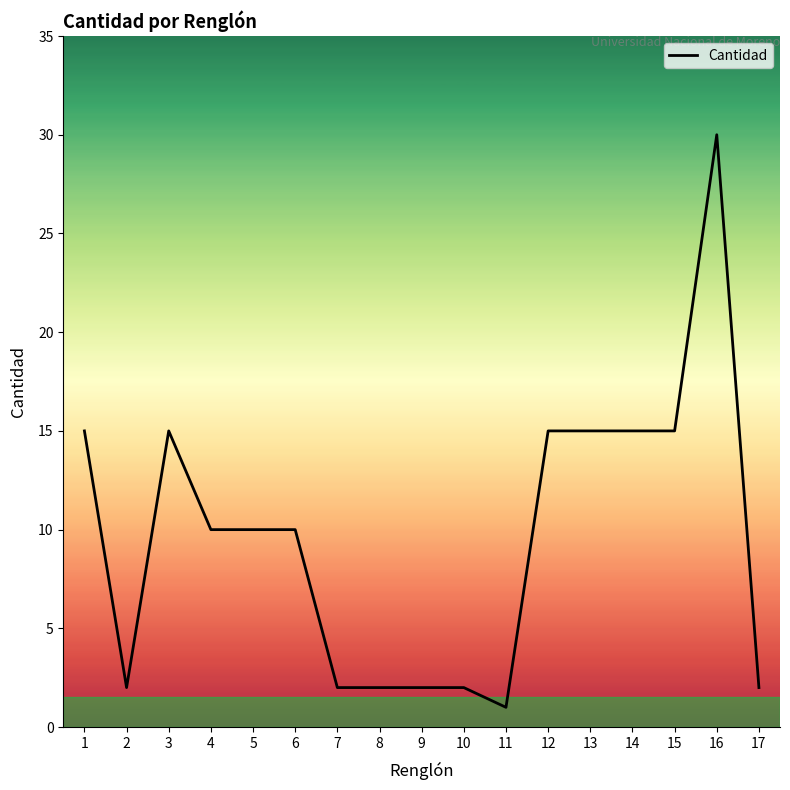

What is the maximum value shown in the chart?

30